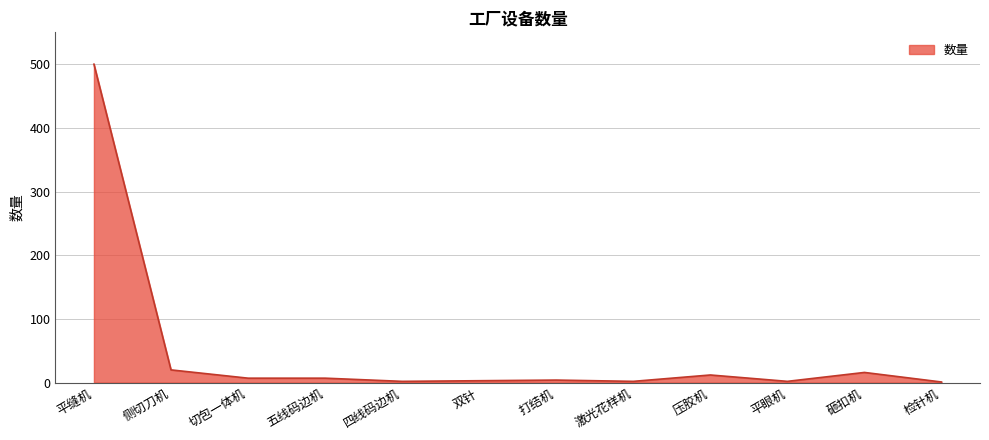

What is the difference between the maximum and minimum values?

499